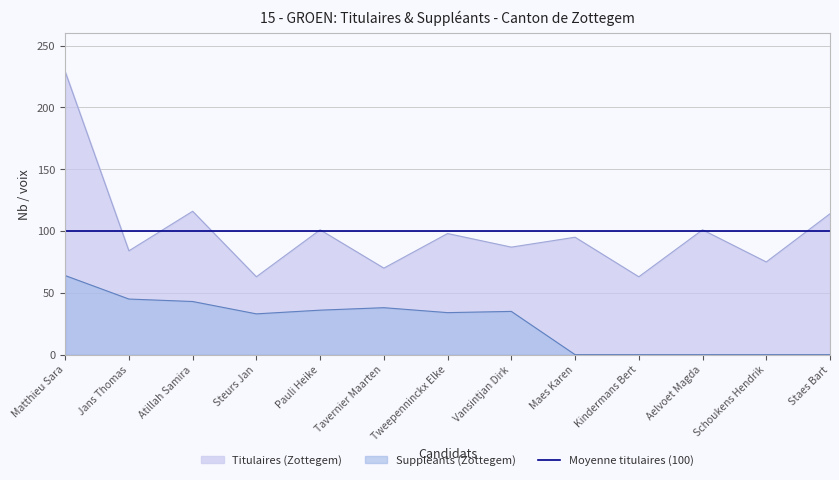

The Suppleants (Zottegem) series shows 38 at Tavernier Maarten. True or false?

True